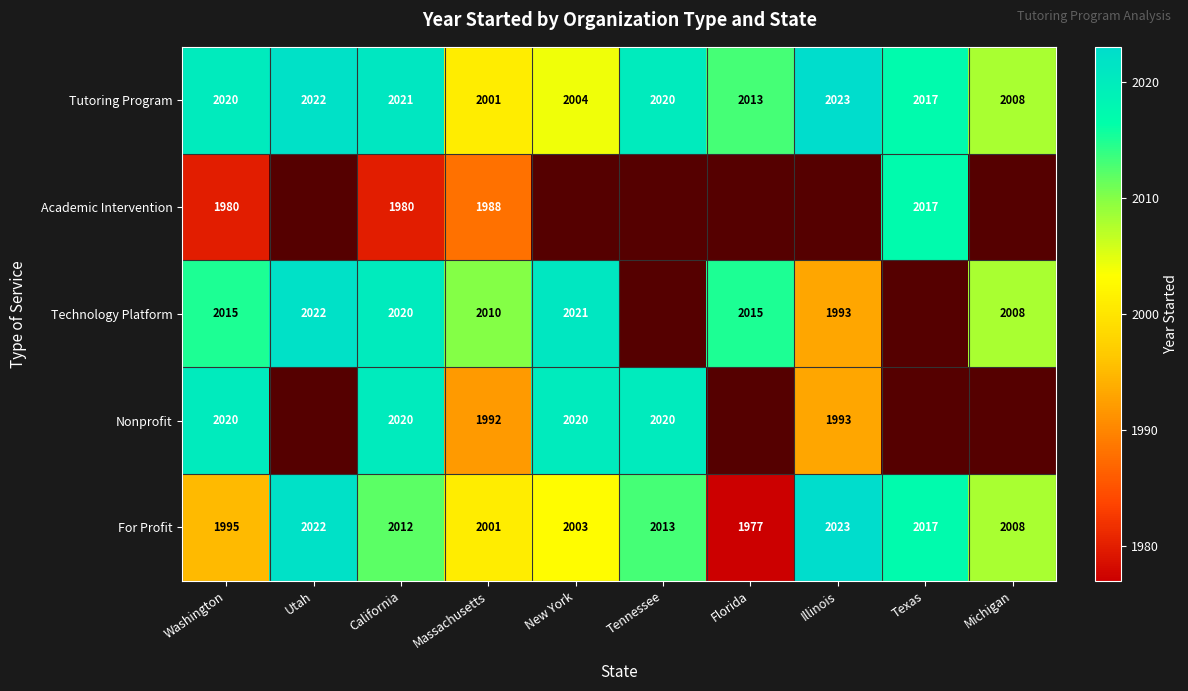

At which label is Tutoring Program closest to 2012?

Florida